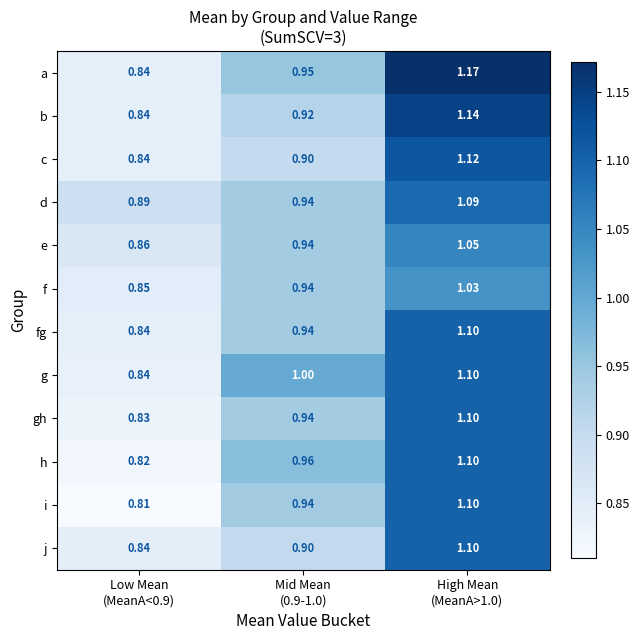

Which series has the largest range (max minus min)?

a